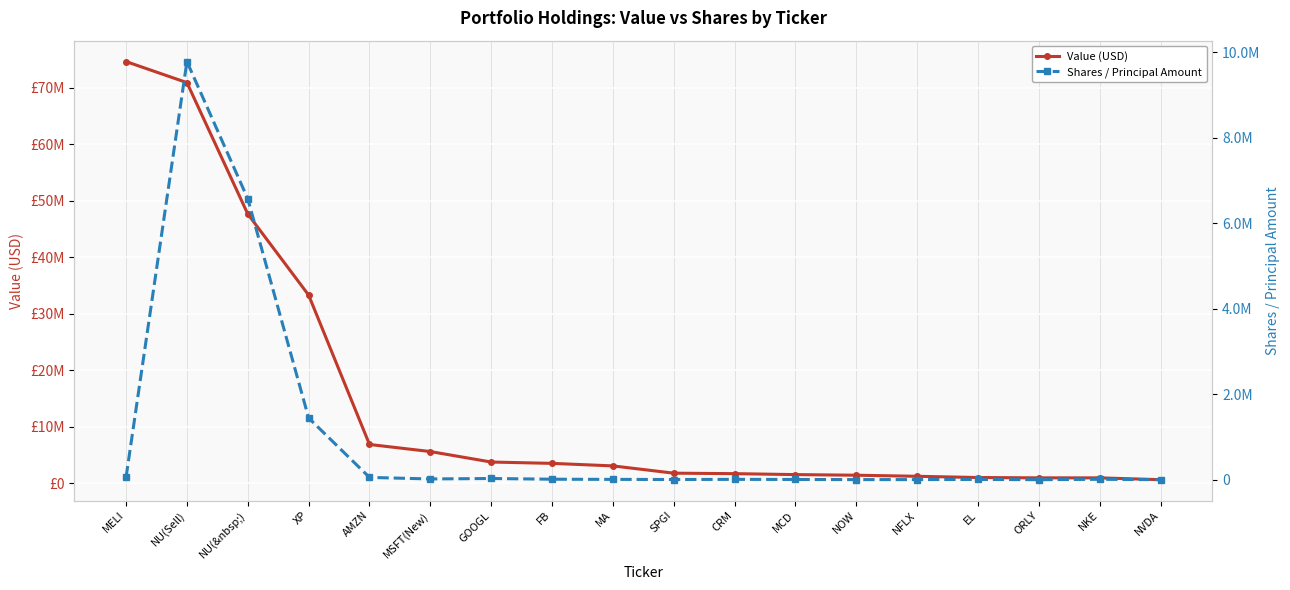

Is the value of Shares / Principal Amount at FB greater than the value of Value (USD) at NU(&nbsp;)?

No